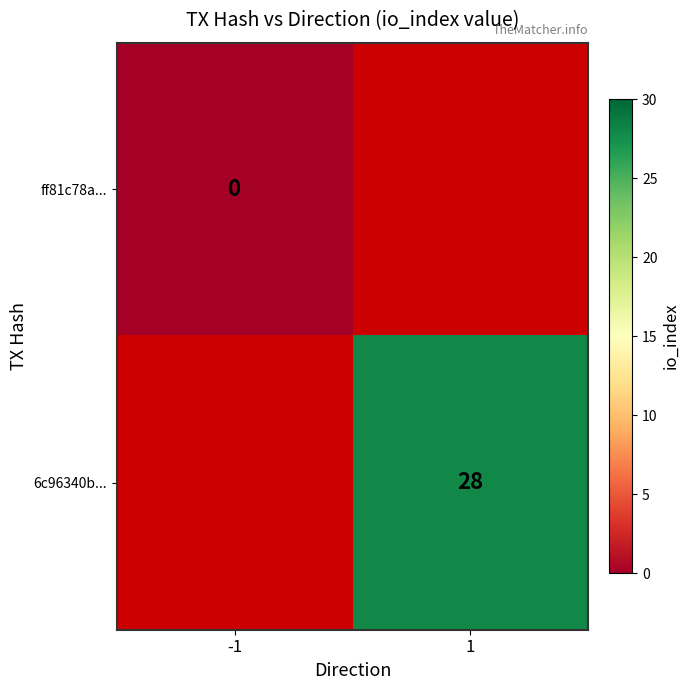

Which has a higher value, -1 or 1?

1